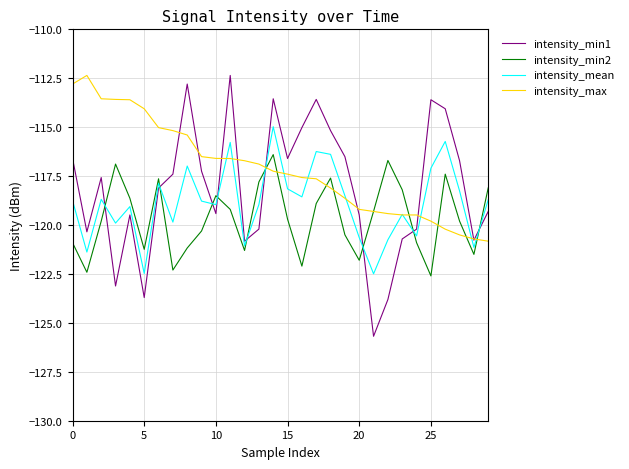

What is the maximum value for intensity_min1?

-112.4